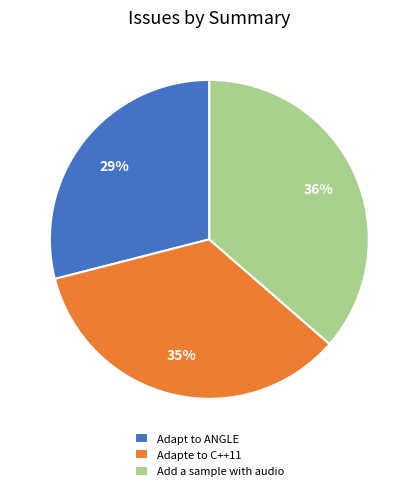

To the nearest percent, what is the difference between the largest and smallest slice percentages?

7%